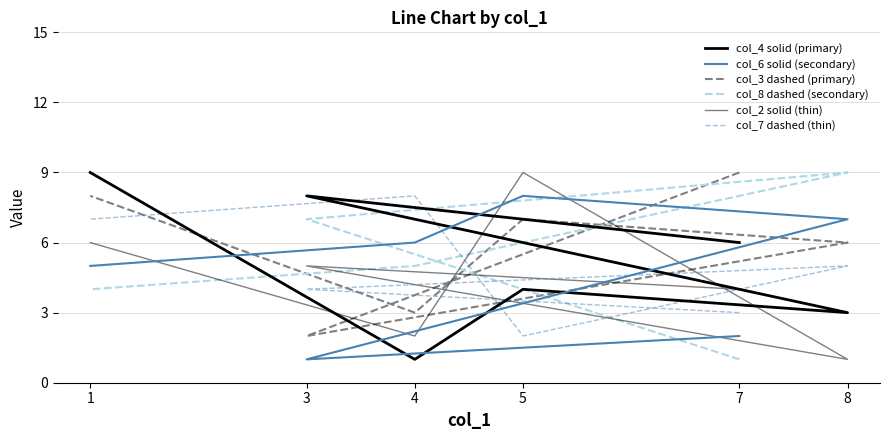

Which has a higher value, 7 or 1?

1